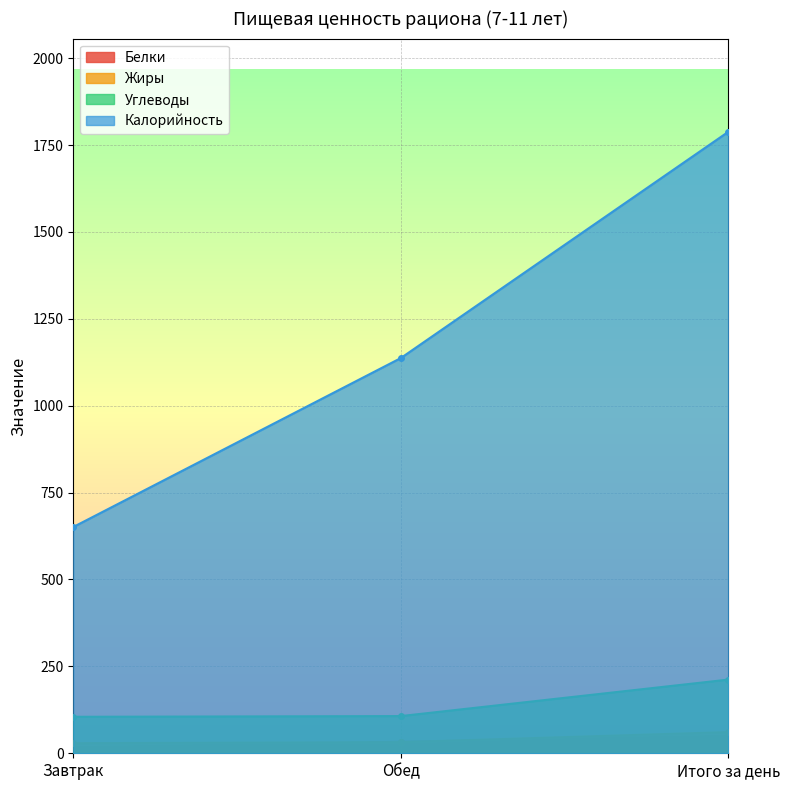

Rank the categories by Калорийность value from lowest to highest.

Завтрак, Обед, Итого за день